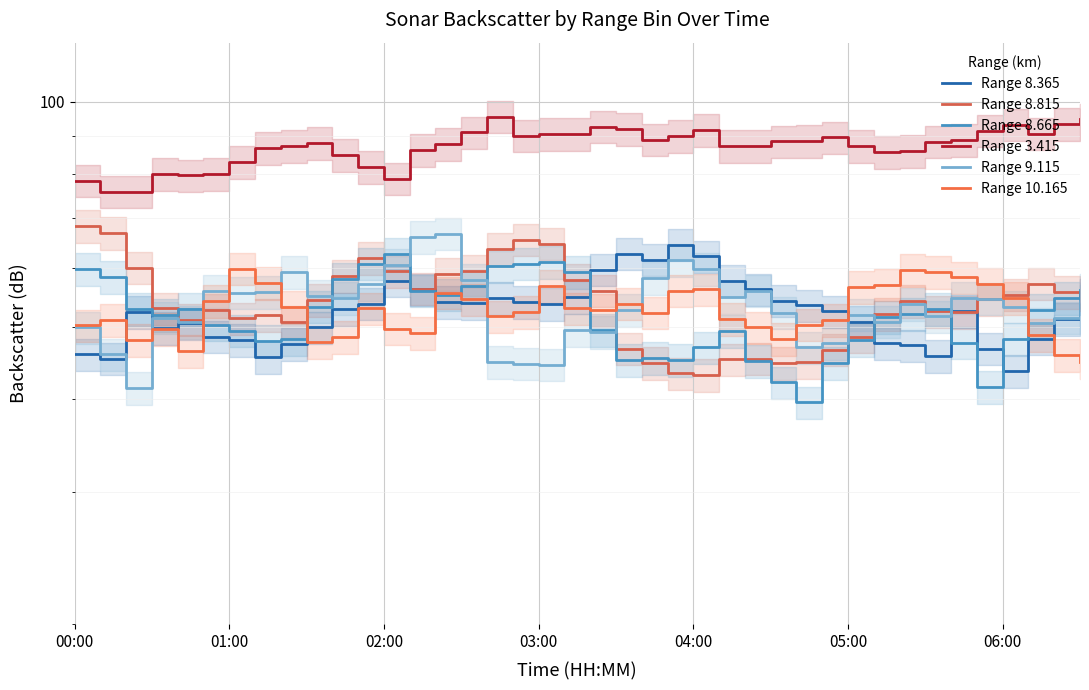

What is the average value of the Range 8.815 series?

54.1